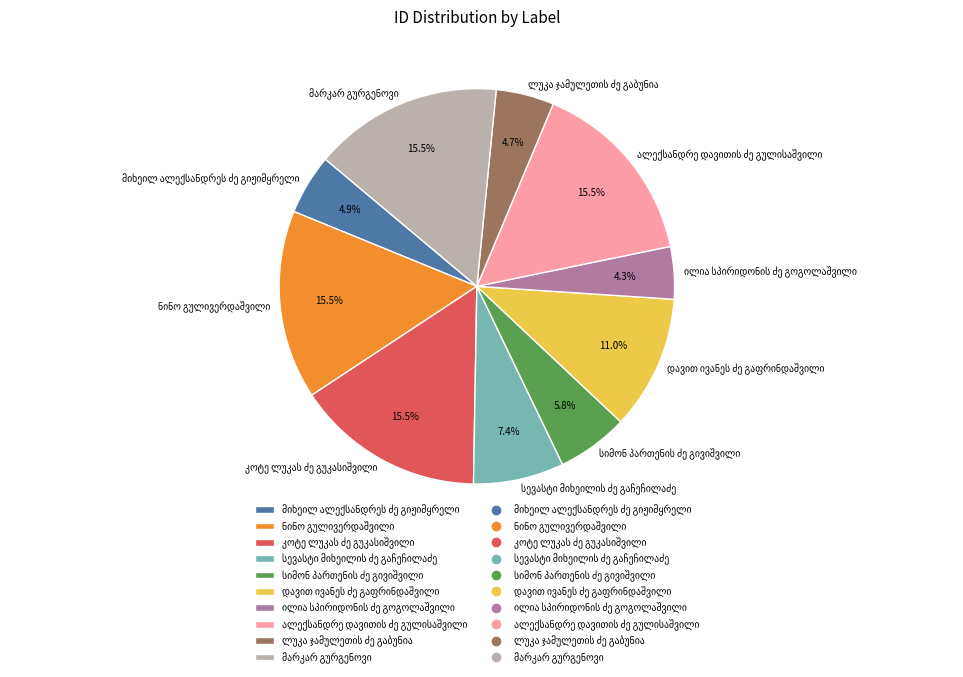

Is there any slice that represents more than half of the pie?

No